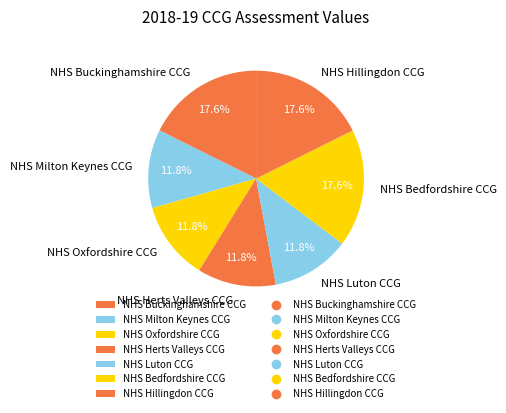

What is the total percentage of NHS Buckinghamshire CCG and NHS Luton CCG?

29.4%